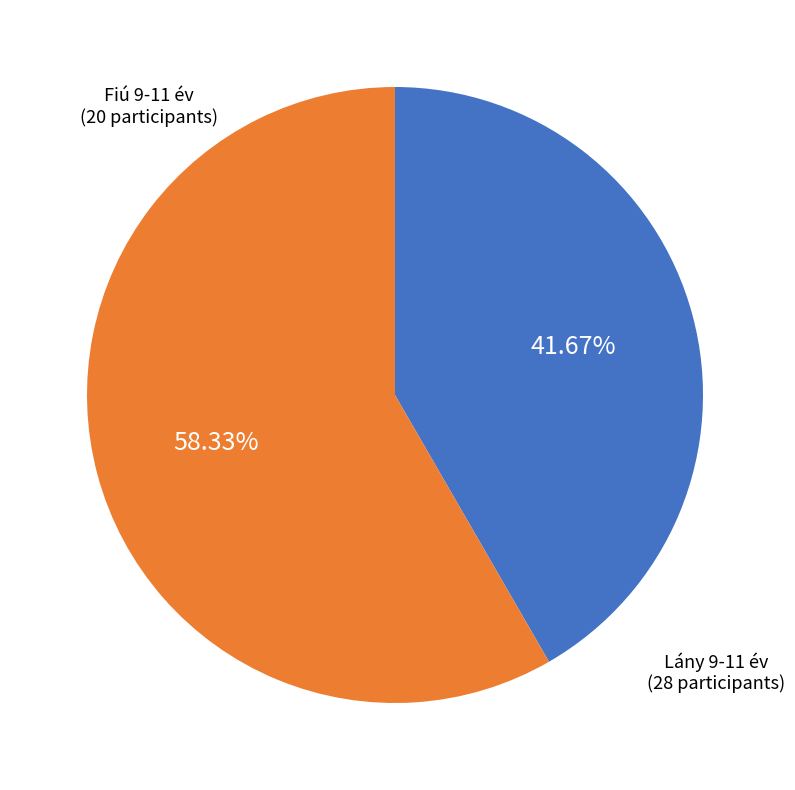

What is the largest slice in the pie chart?

Lány 9-11 év